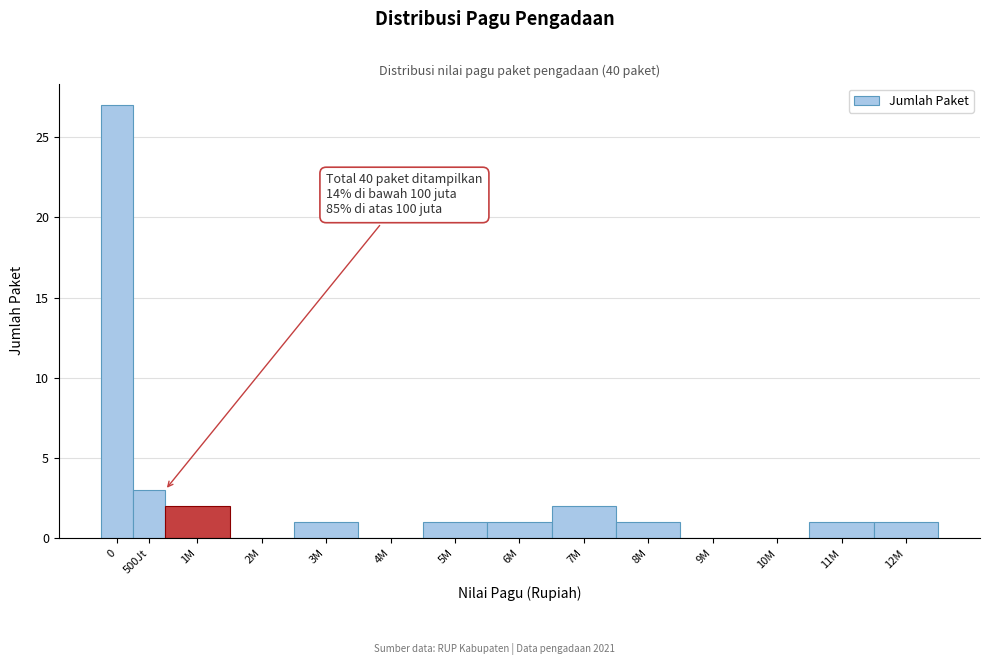

Reading right to left, extract all data points from this chart.

12M=1	11M=1	10M=0	9M=0	8M=1	7M=2	6M=1	5M=1	4M=0	3M=1	2M=0	1M=2	500Jt=3	0=27